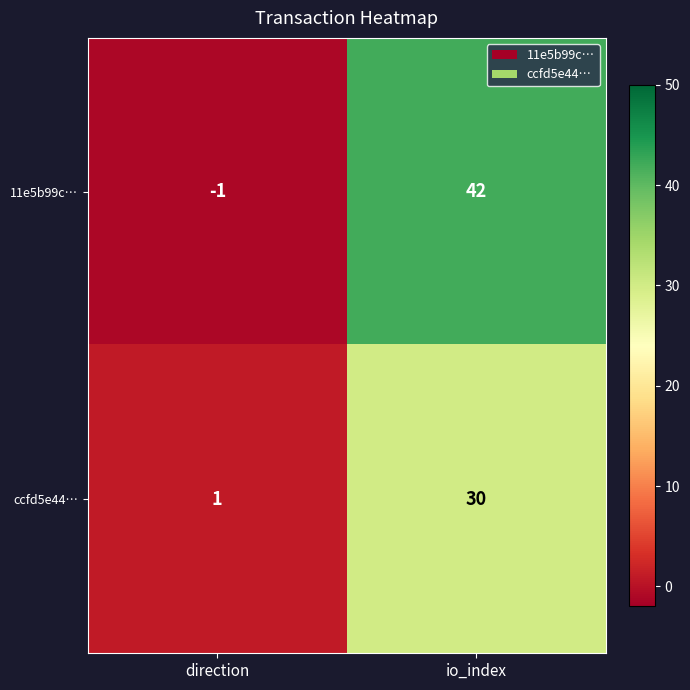

Which series has the largest range (max minus min)?

11e5b99c…